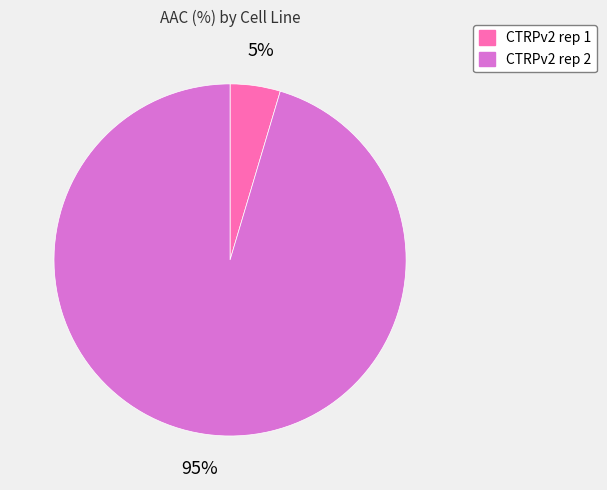

Is the sum of CTRPv2 rep 1 and CTRPv2 rep 2 greater than half?

Yes